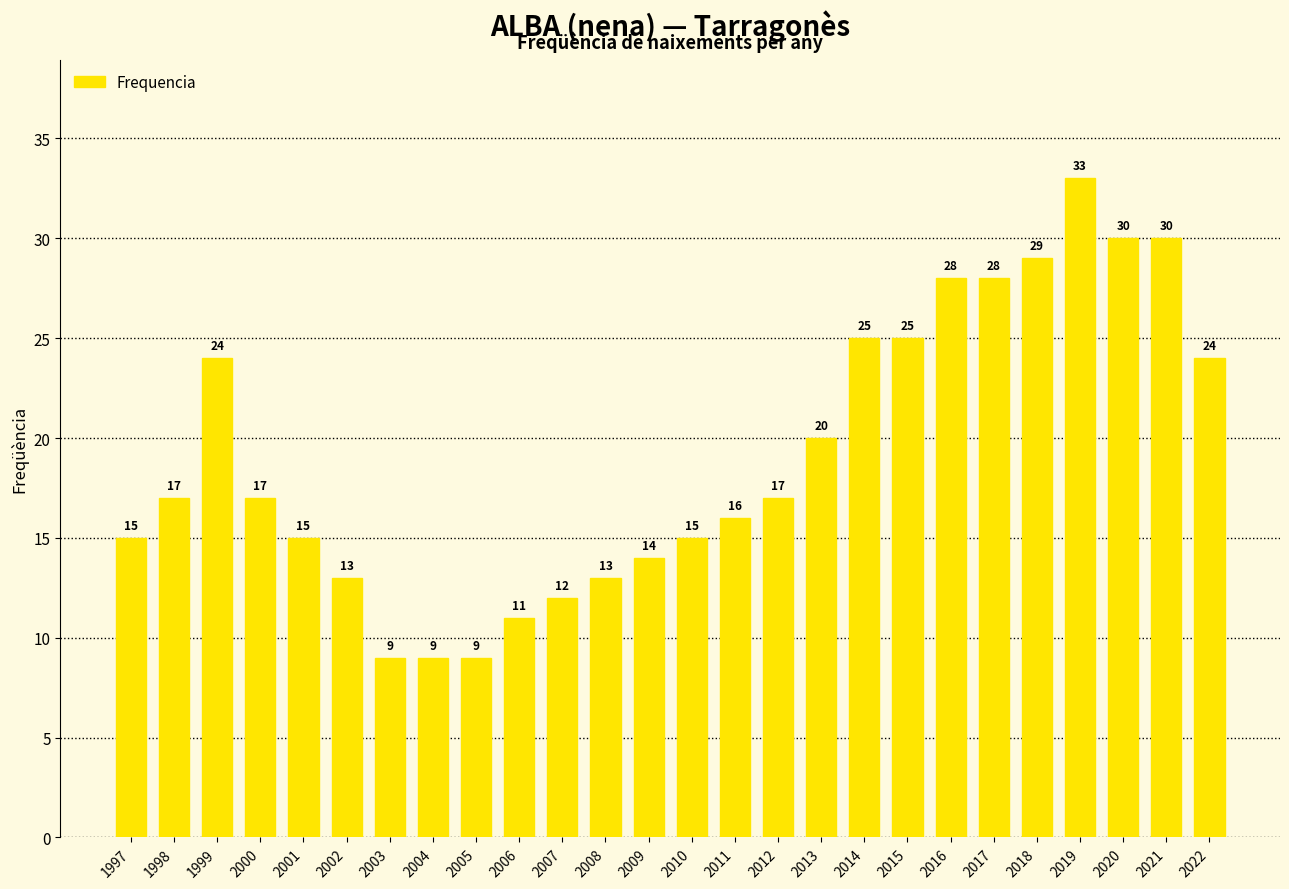

Approximately how many times larger is the value at 2000 compared to 1998?

1.0